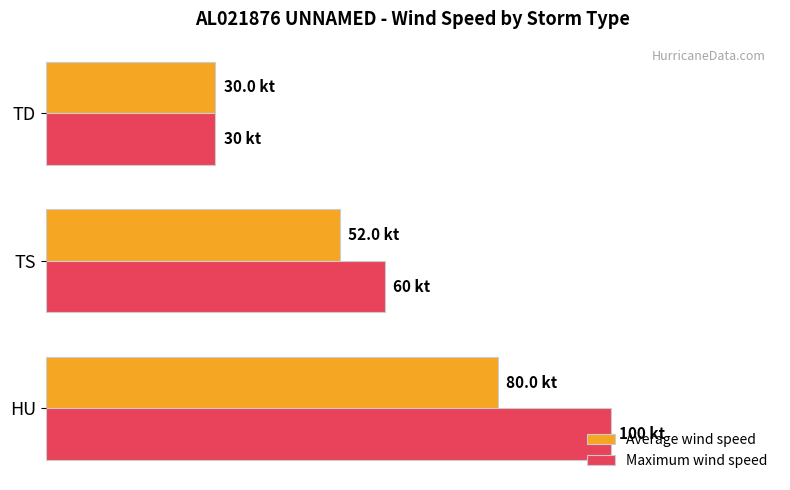

What is the difference between the maximum and minimum values in the Maximum wind speed series?

70